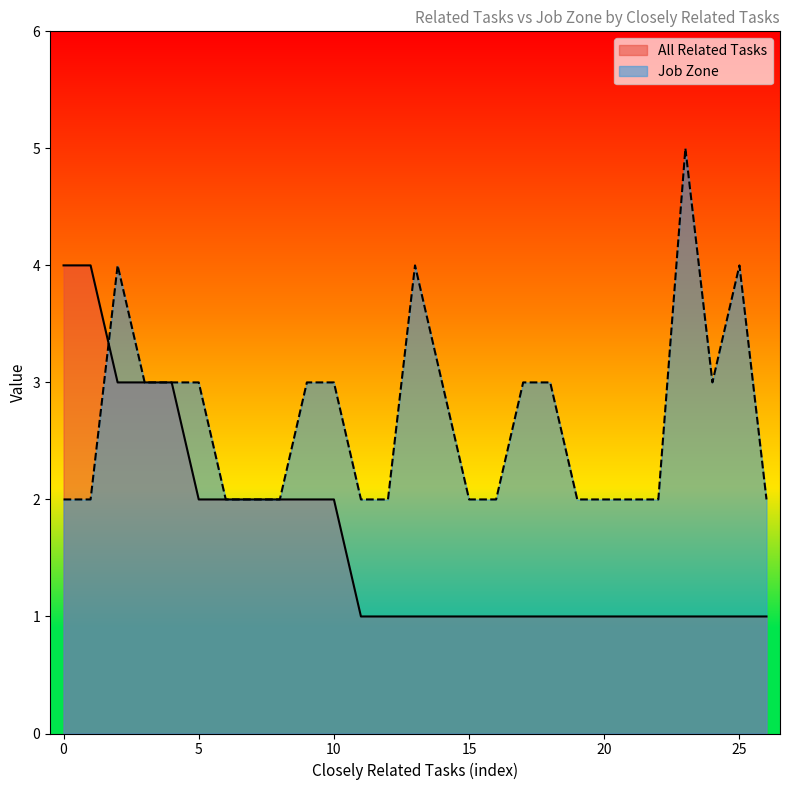

True or false: All Related Tasks and Job Zone intersect in this chart.

True